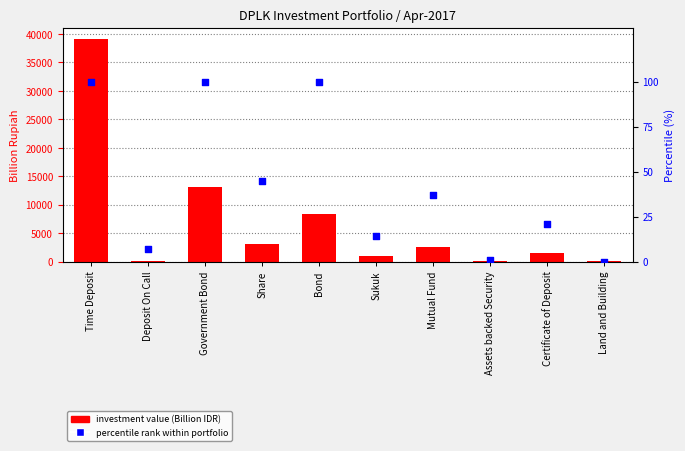

What is the total value across all series at Share?

3138.9